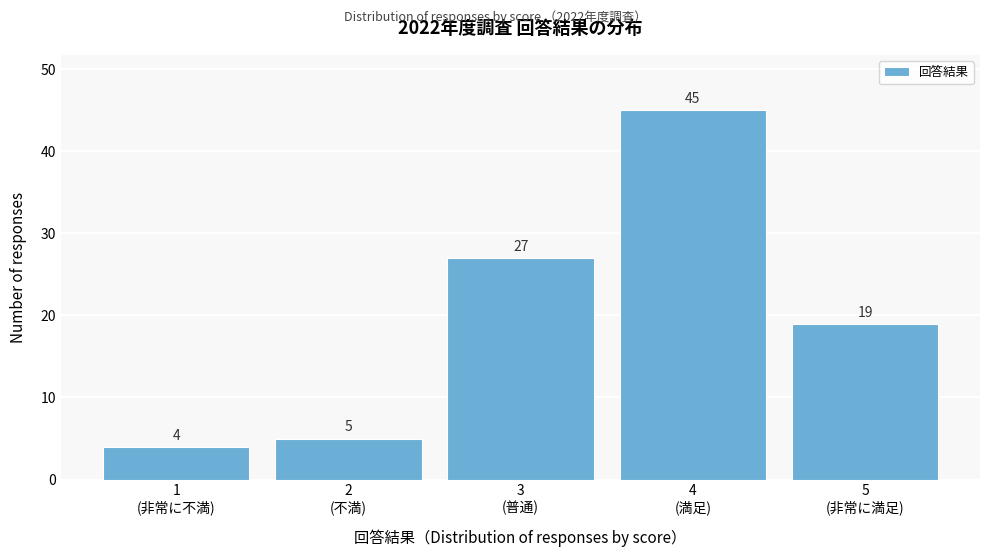

Reading left to right, list all the values displayed in this chart.

4	5	27	45	19